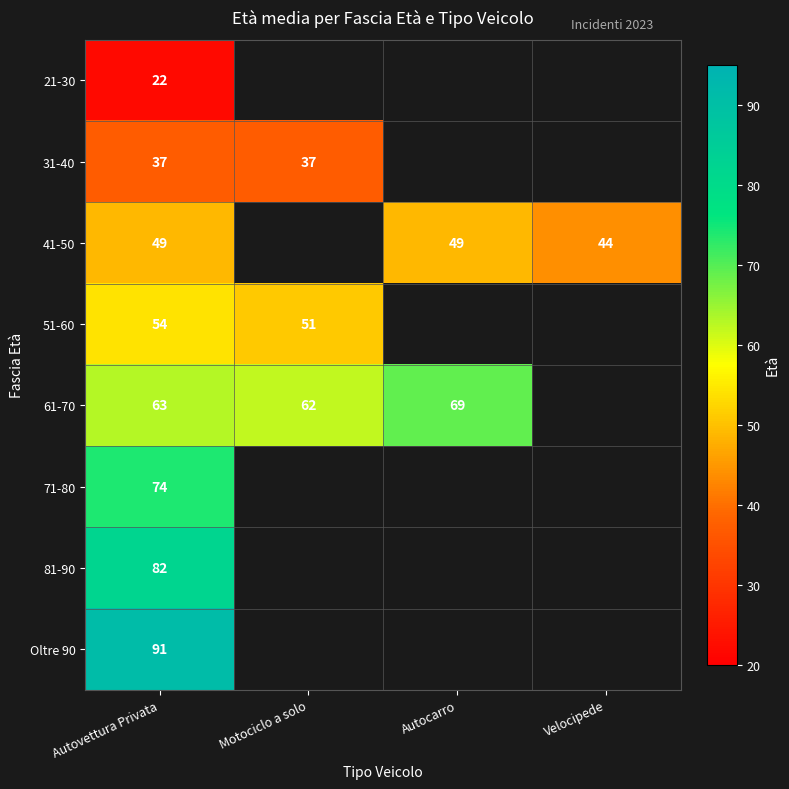

The 71-80 series shows 74 at Autovettura Privata. True or false?

True